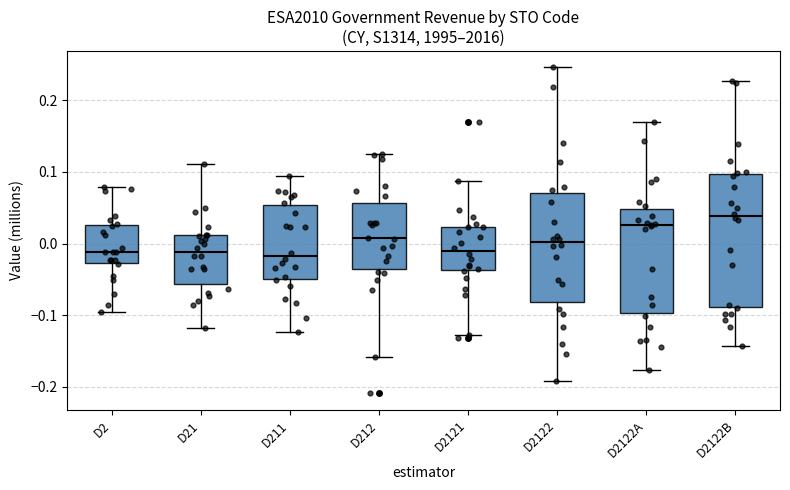

Comparing the boxes themselves (not the whiskers), which one is the tallest?

D2122B